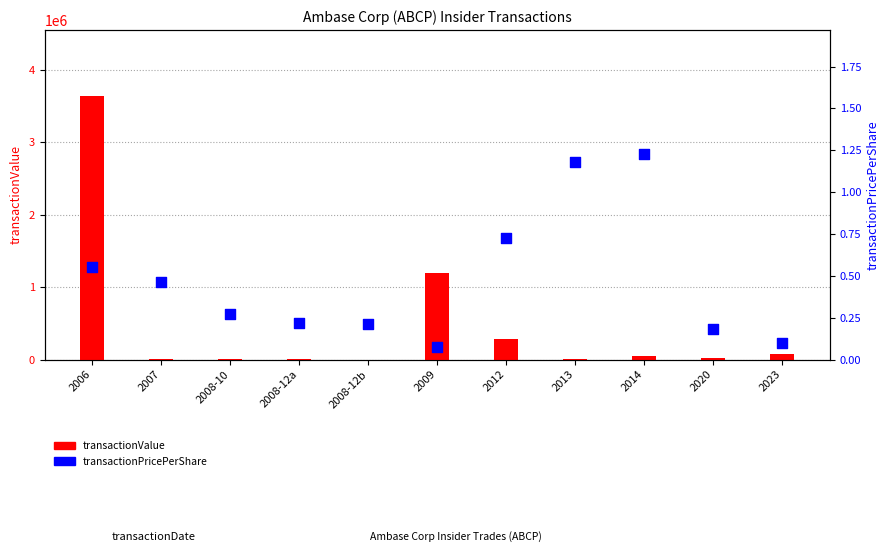

Which series reaches the maximum Y coordinate?

transactionValue